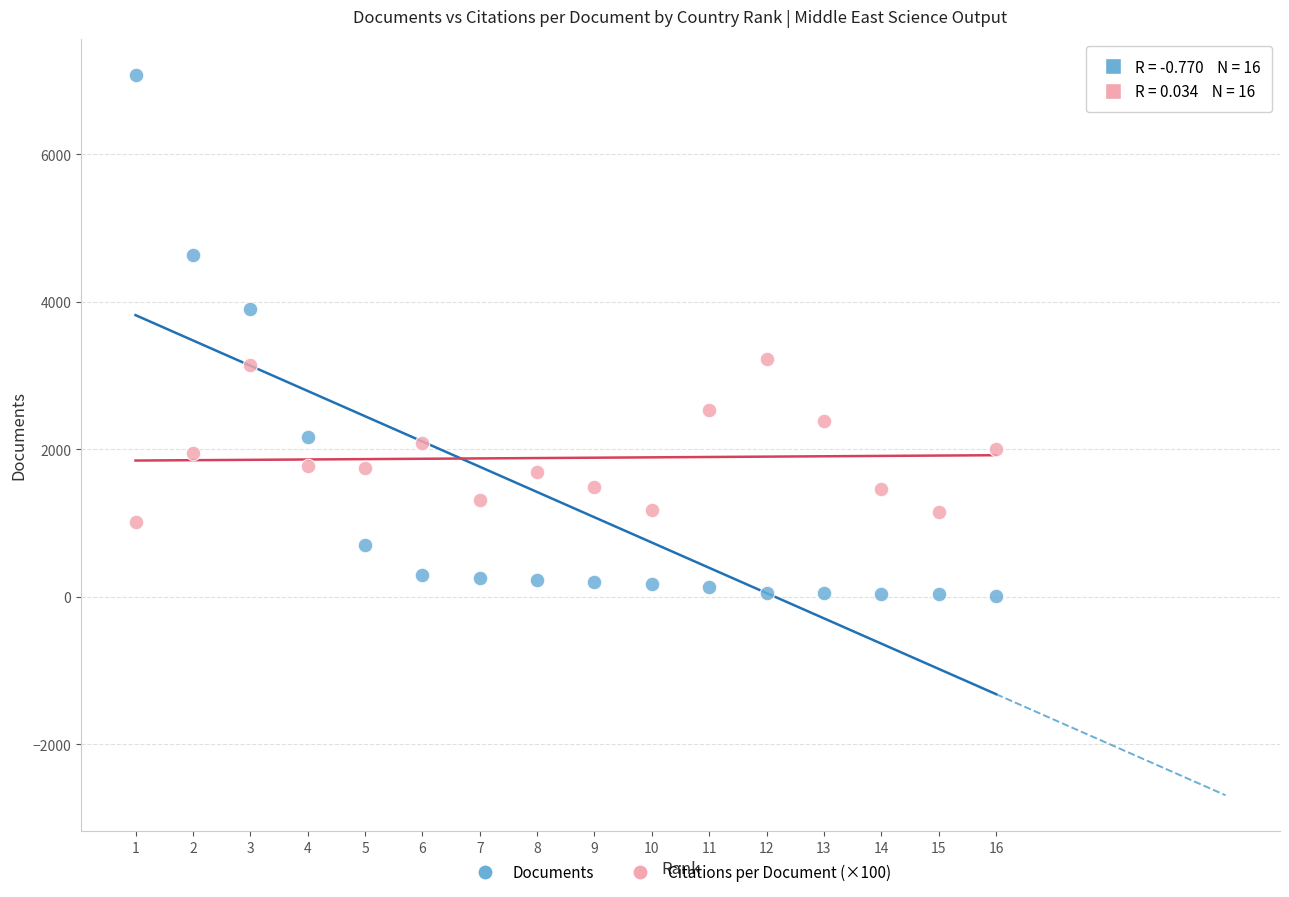

Which series reaches the maximum Y coordinate?

Documents